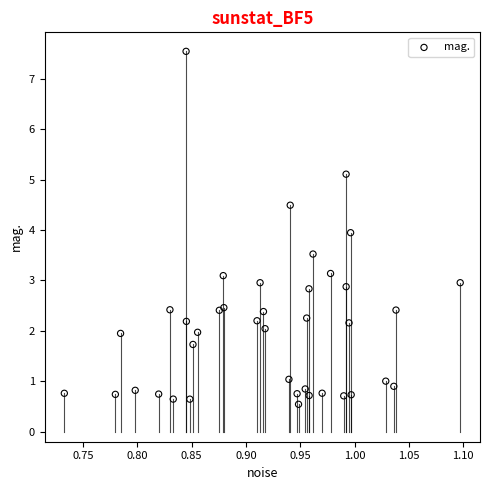

What is the range of X values (max minus min)?

0.4